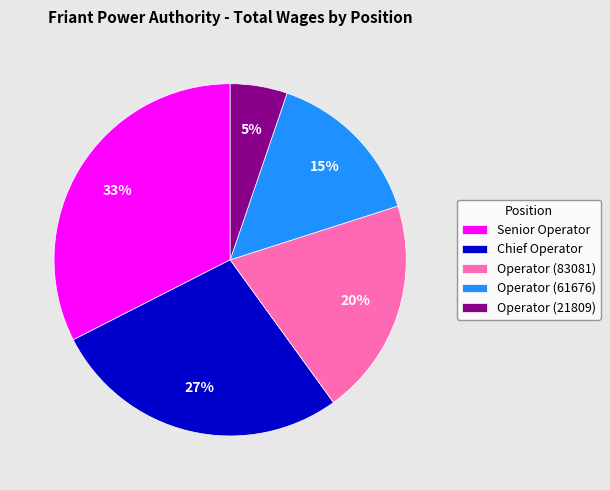

How many segments does this pie chart have?

5